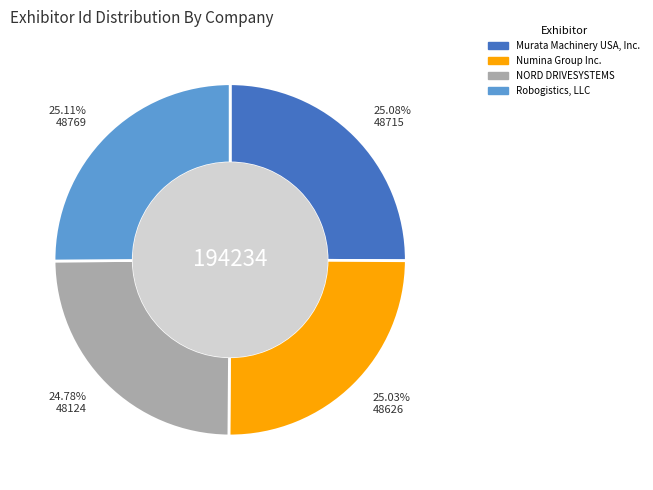

What is the ratio of the value at Murata Machinery USA, Inc. to the value at NORD DRIVESYSTEMS?

1.0